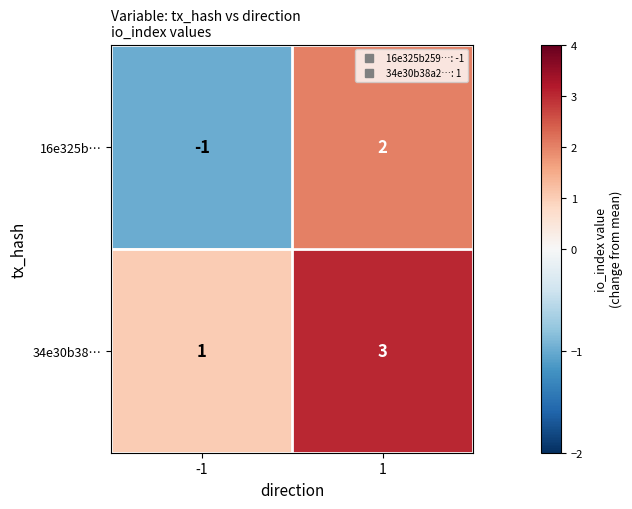

Reading left to right, list all the values displayed in this chart.

16e325b…: -1=-1	1=2
34e30b38…: -1=1	1=3